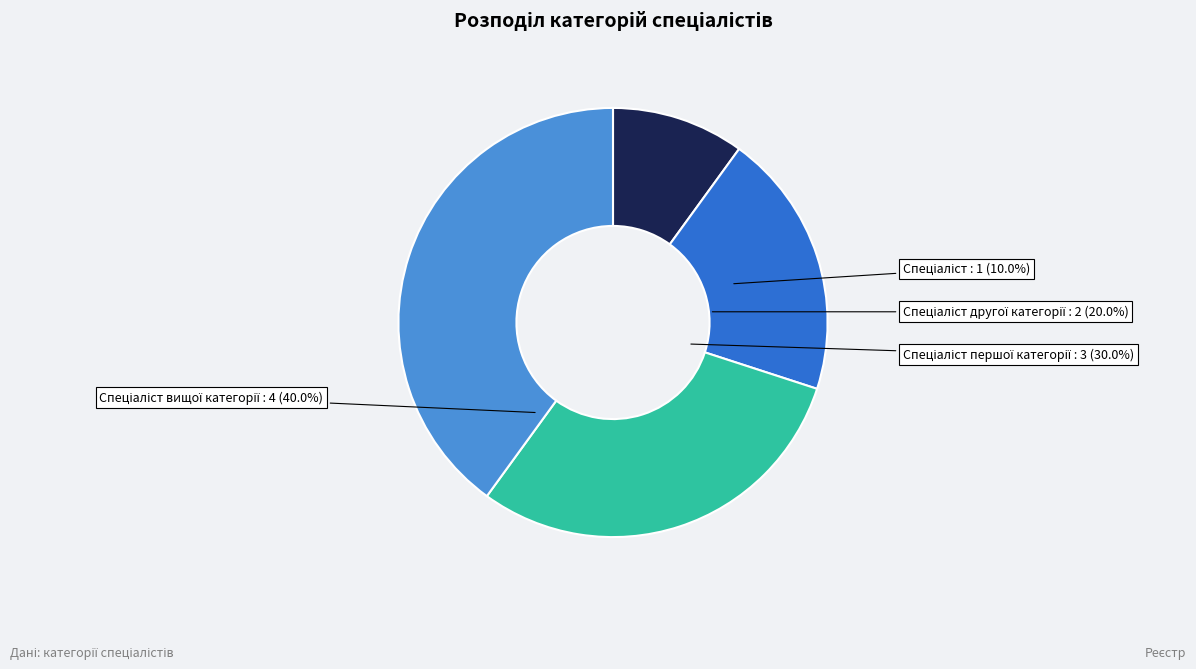

Combined, do Спеціаліст першої категорії and Спеціаліст вищої категорії account for over 50%?

Yes